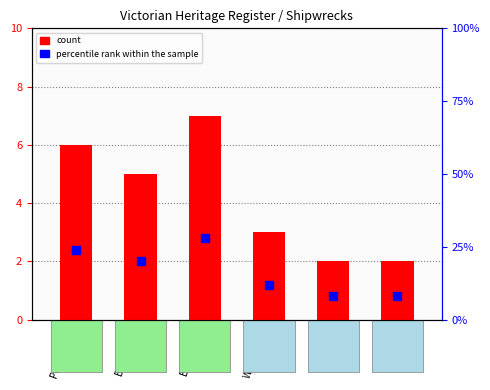

Which series reaches the minimum Y coordinate?

count